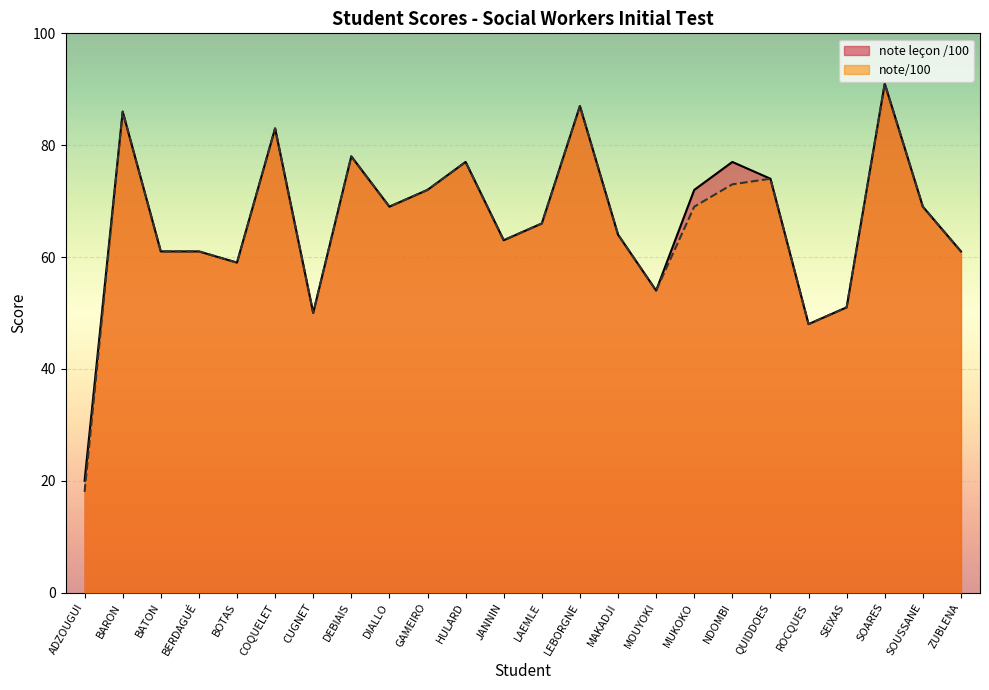

At how many categories does at least one series exceed 54?

19